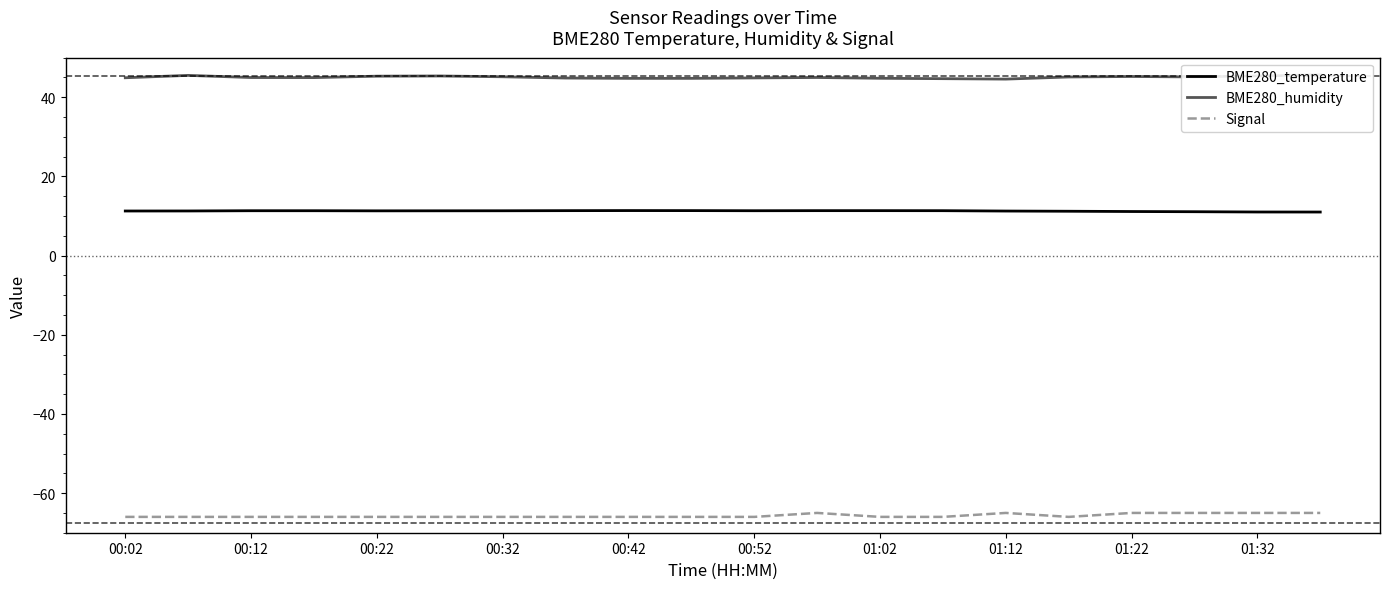

Which series changed the most between 15 and 17?

Signal